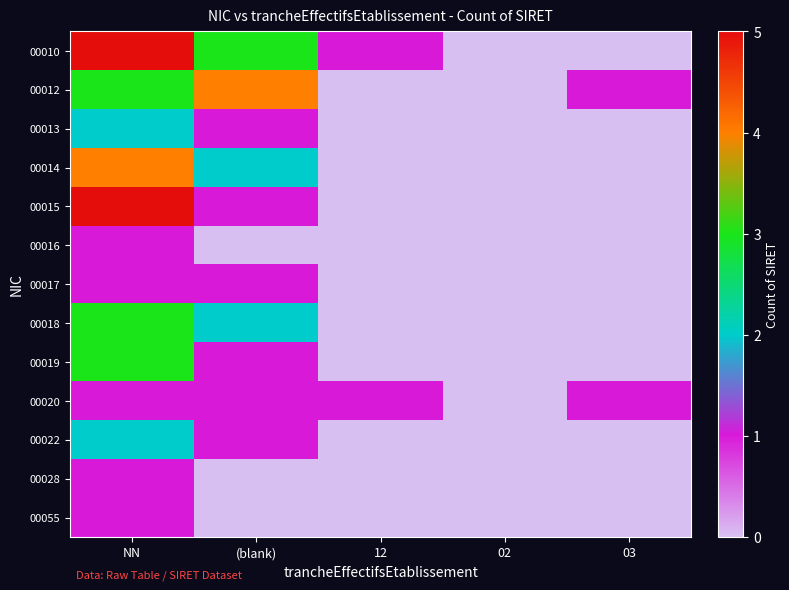

Count the number of categories in the chart.

5